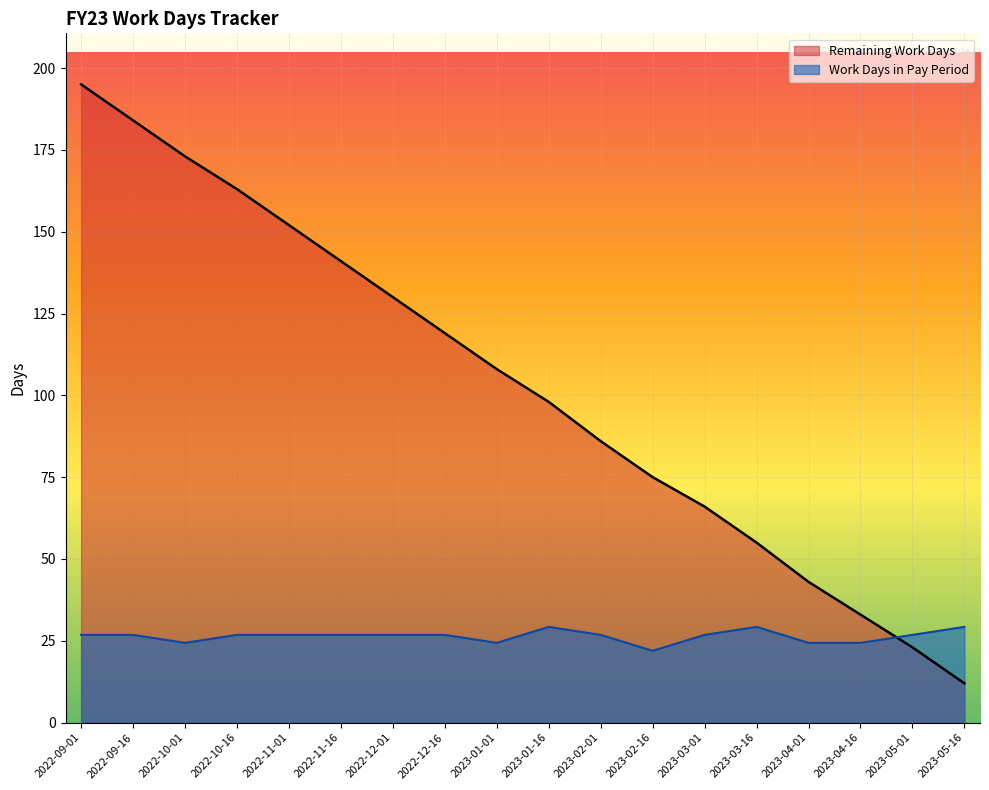

Is the value of Remaining Work Days at 2023-01-16 greater than the value of Work Days in Pay Period at 2023-01-01?

Yes